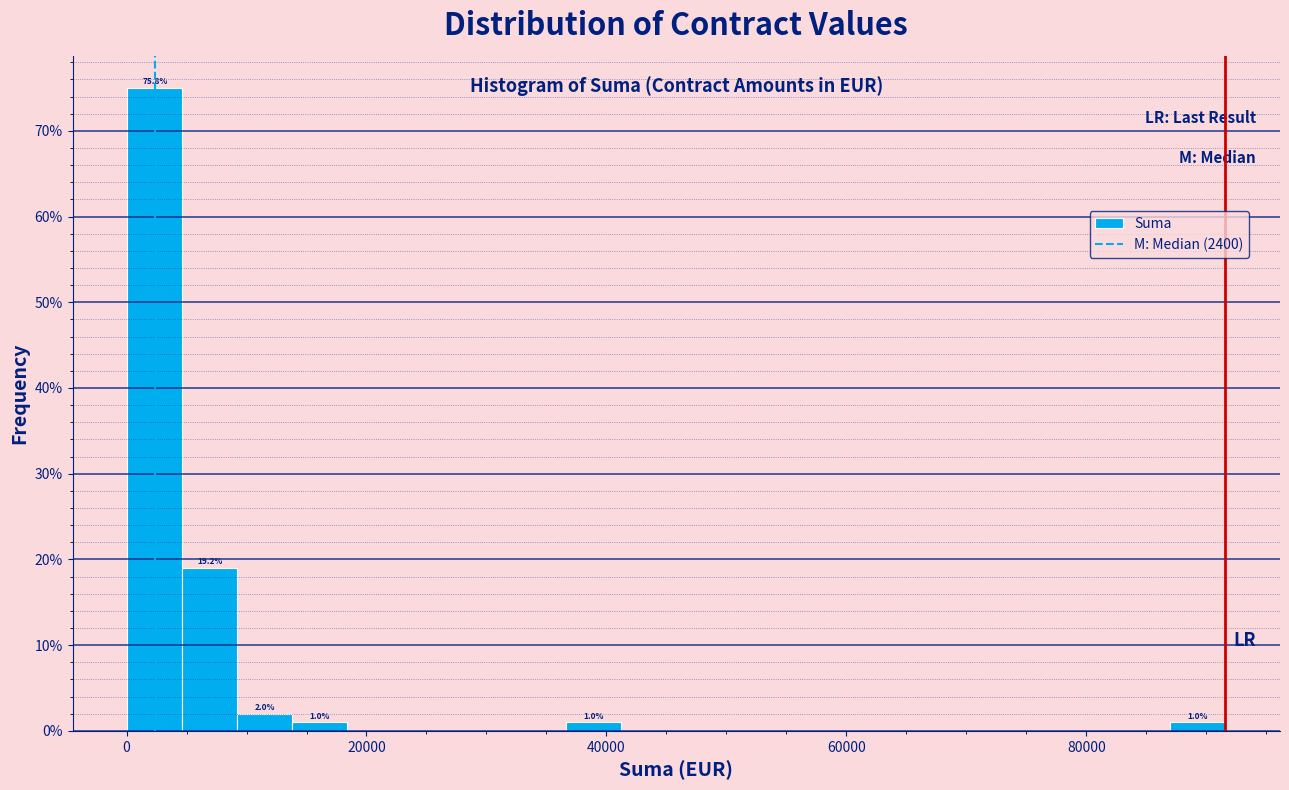

Read against the x-axis, roughly where is the centre of the tallest bar?

2000